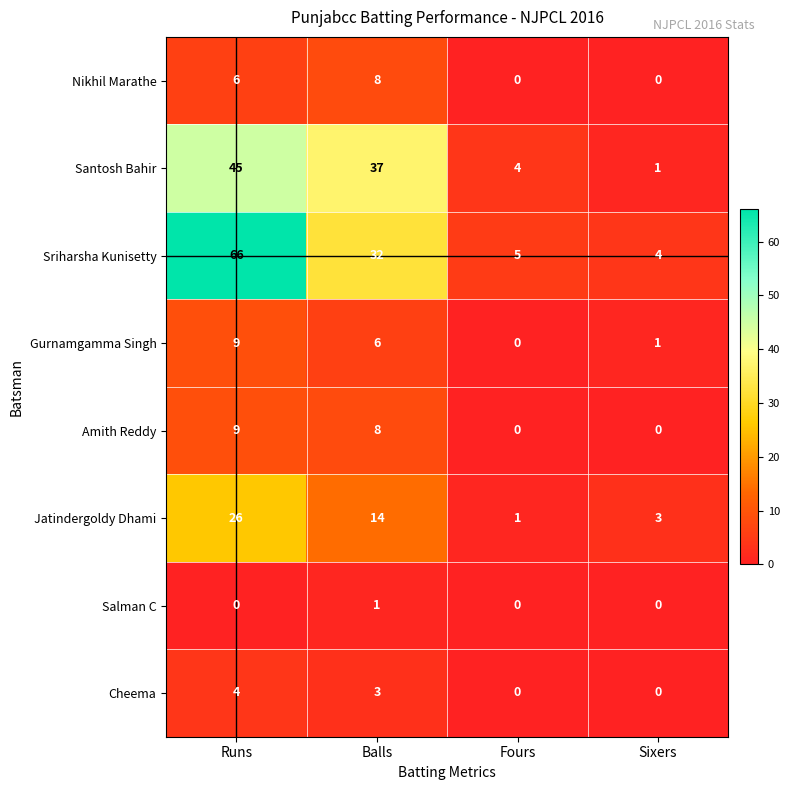

Between Runs and Fours, which series saw the biggest shift?

Sriharsha Kunisetty